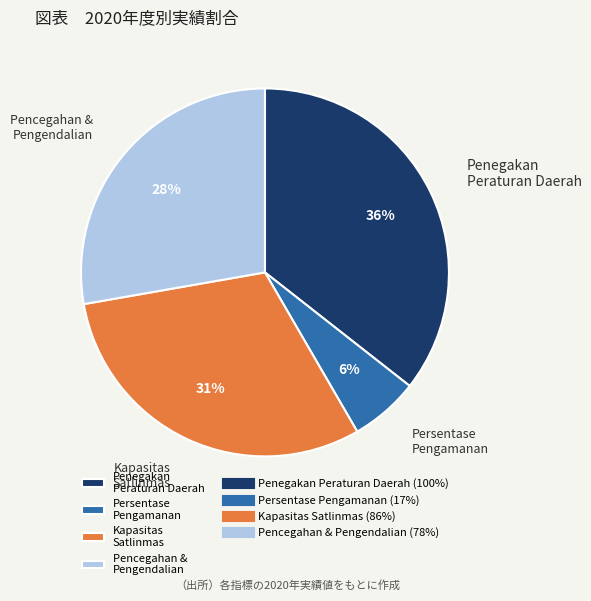

What is the largest slice in the pie chart?

Penegakan Peraturan Daerah